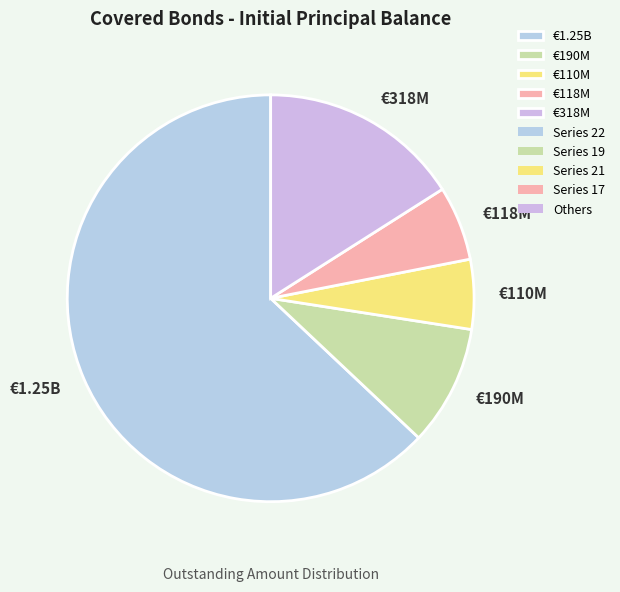

Does any single category account for the majority?

Yes